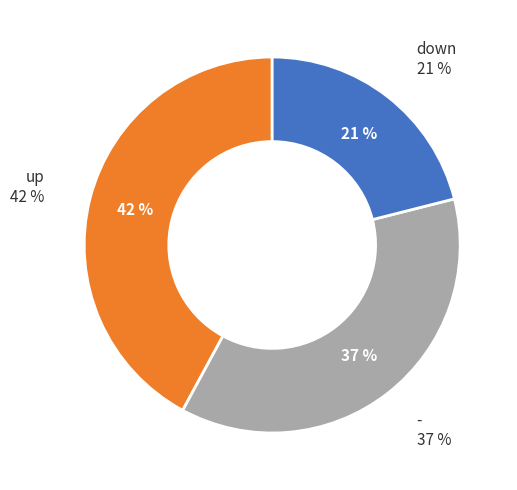

How many slices are in this pie chart?

3